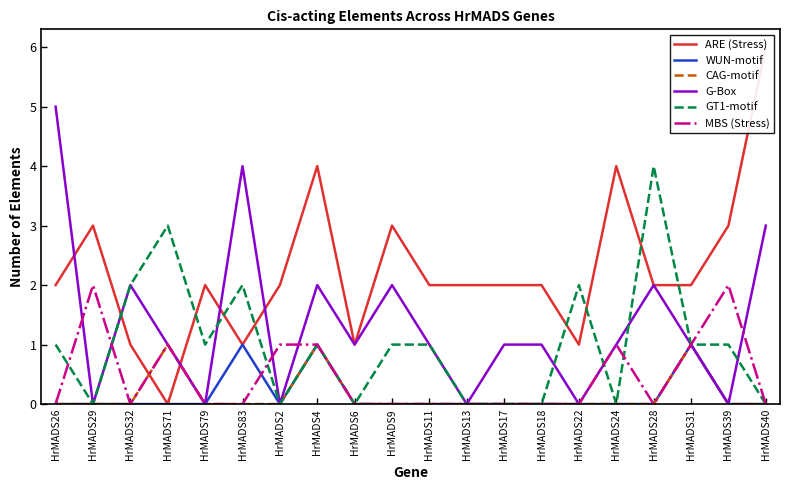

Where is the first local maximum for WUN-motif?

HrMADS83